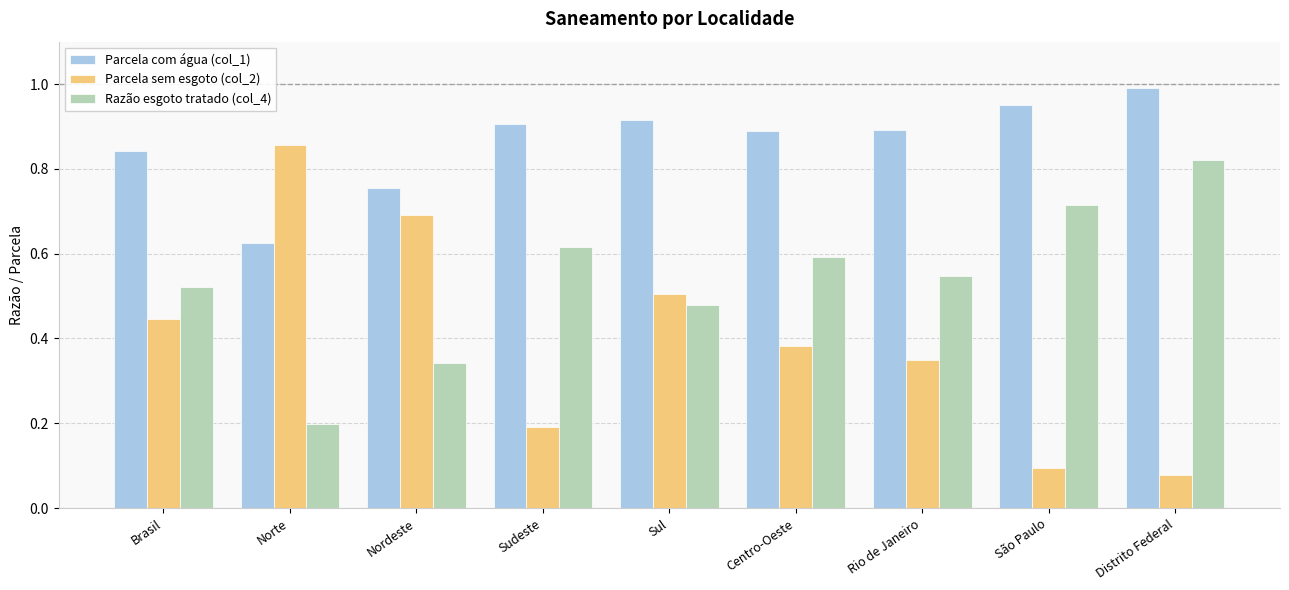

True or false: Parcela com água (col_1) has a value of 1.5 at Sul.

False